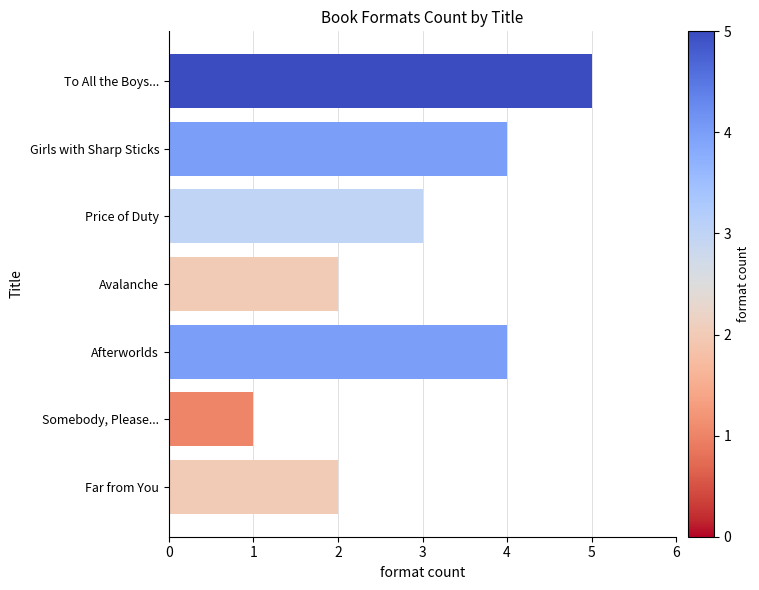

What is the difference between the maximum and minimum values?

4